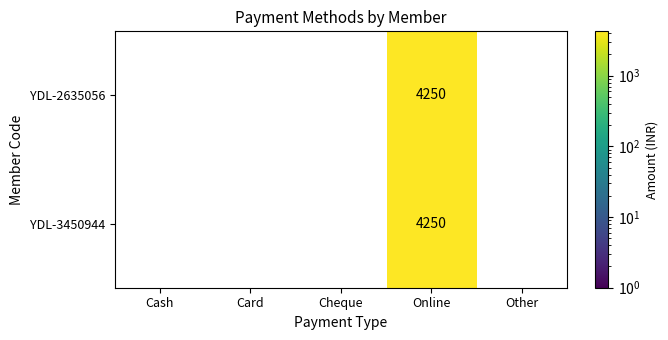

What is the minimum value shown in the chart?

4250.0